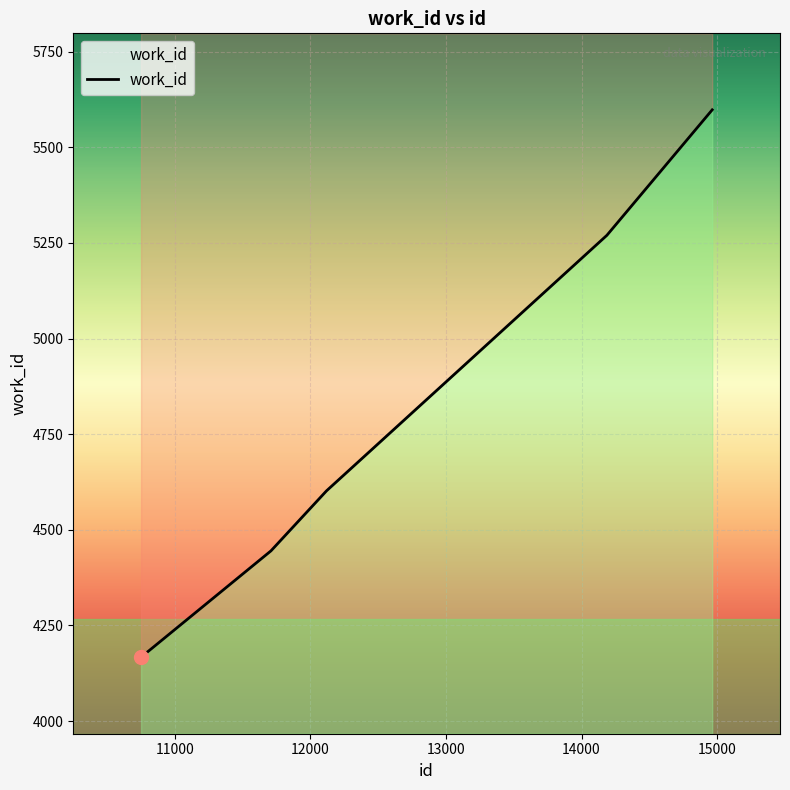

Rank the categories by value from lowest to highest.

10751, 11709, 12119, 14187, 14964